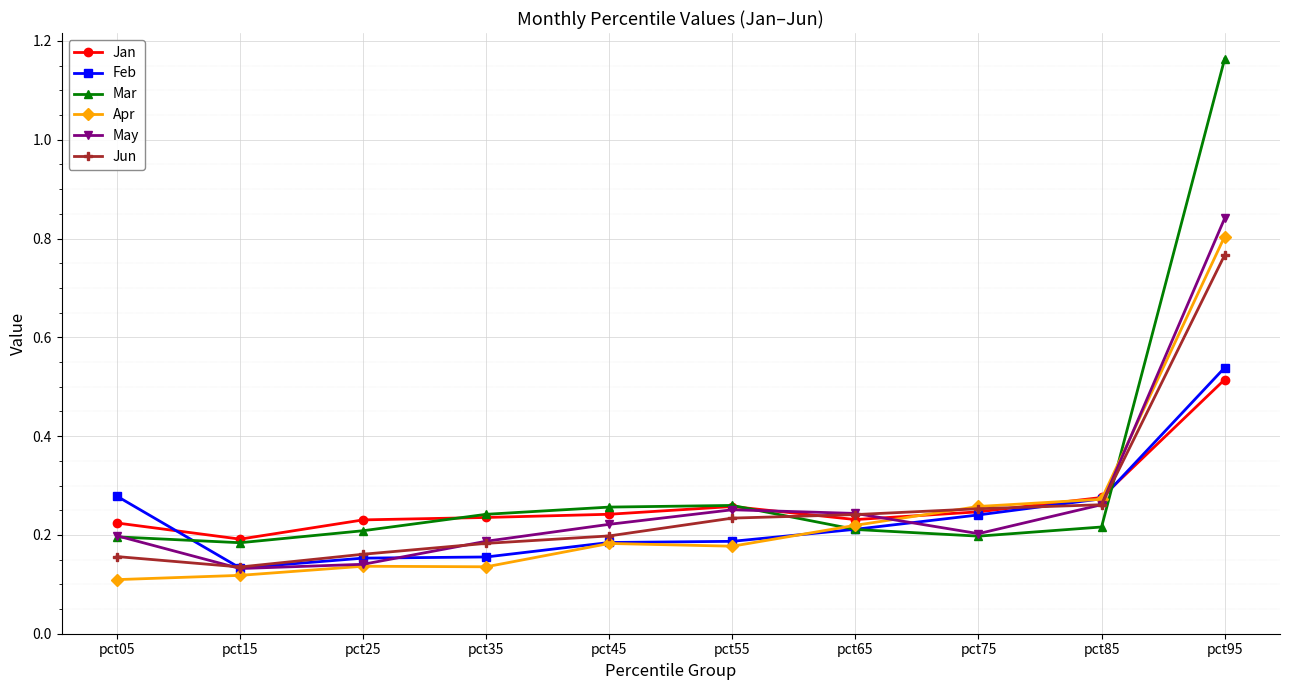

How many Jan values are between 0 and 1?

10